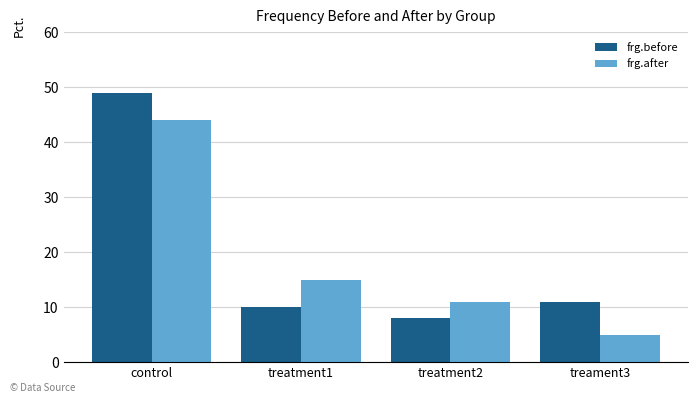

What is the maximum value for frg.after?

44.0